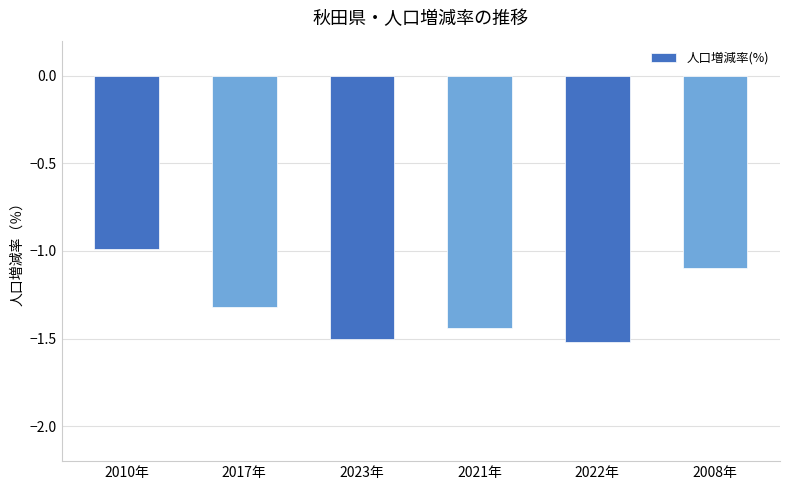

Which has a higher value, 2021年 or 2017年?

2017年